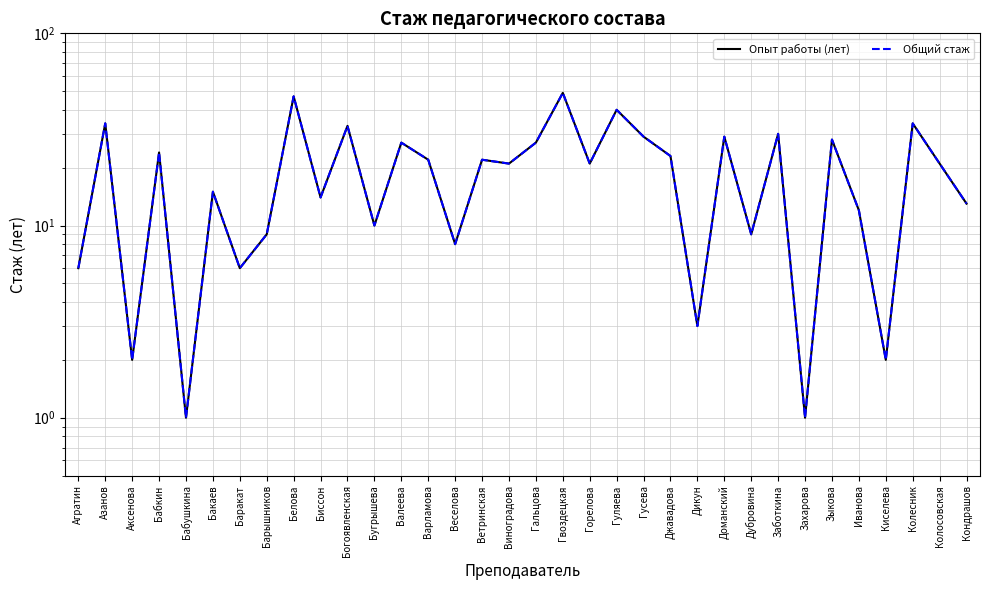

True or false: Опыт работы (лет) has a value of 14 at Биссон.

True